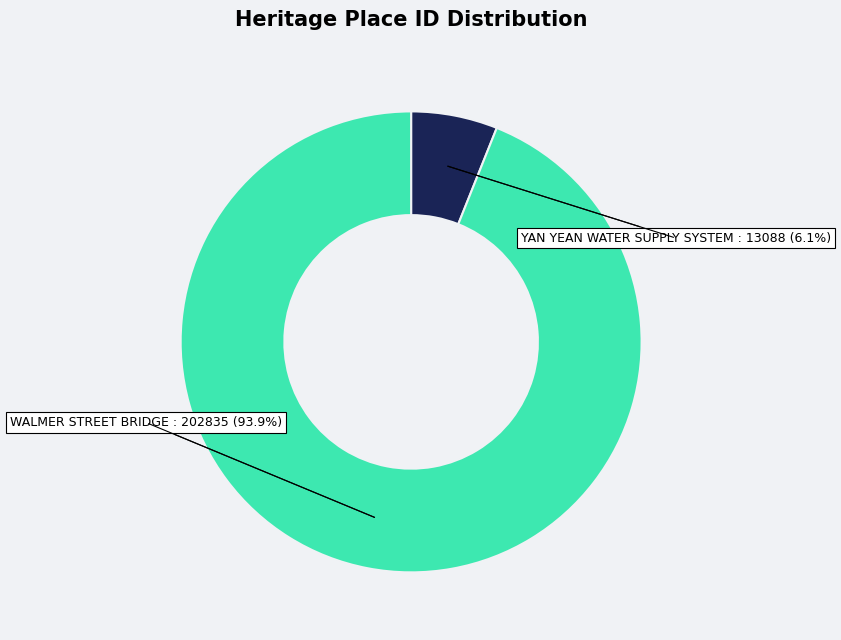

Does any single category account for the majority?

Yes